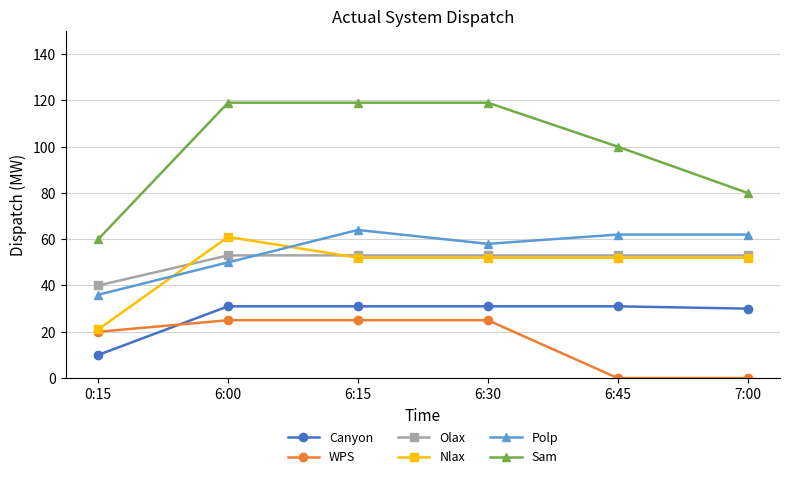

True or false: Sam has a value of 178 at 6:00.

False